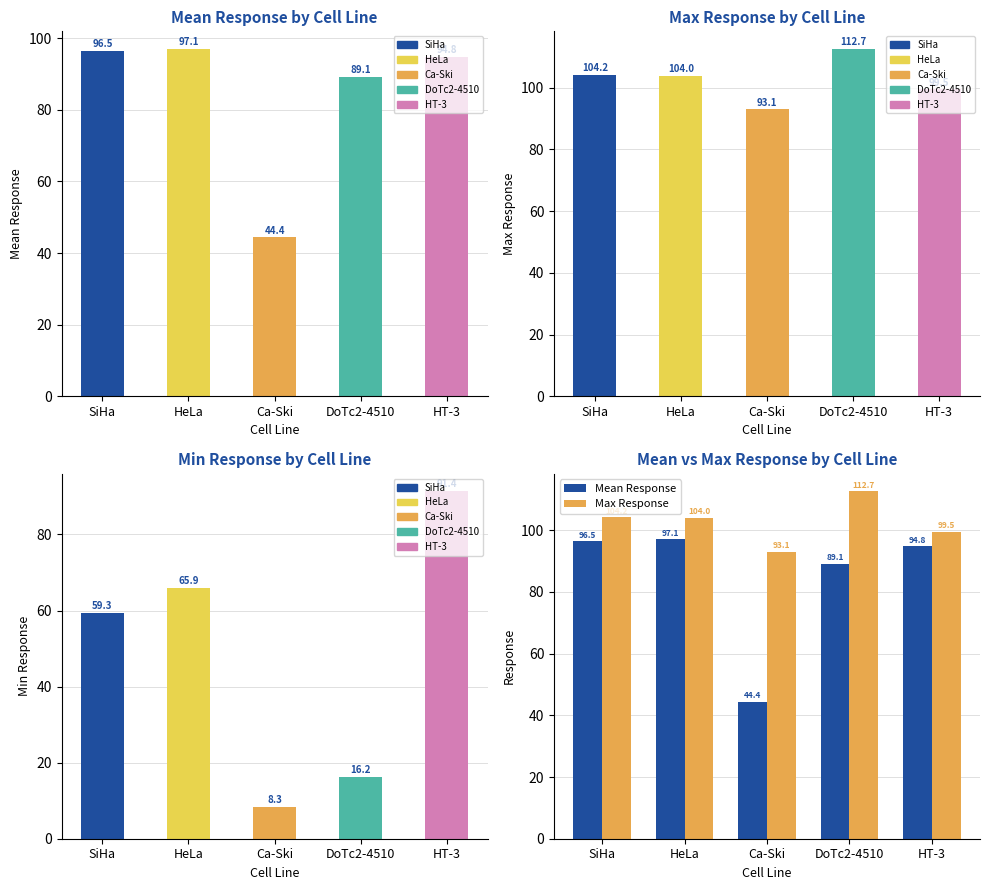

At which label is Max Response closest to 102?

HeLa